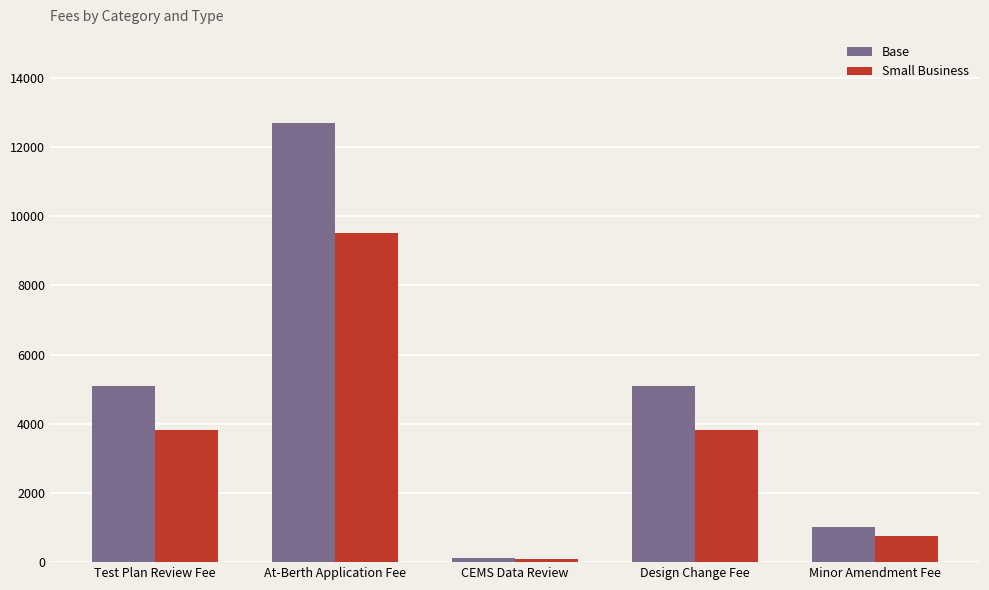

Between Test Plan Review Fee and CEMS Data Review, which series saw the biggest shift?

Base